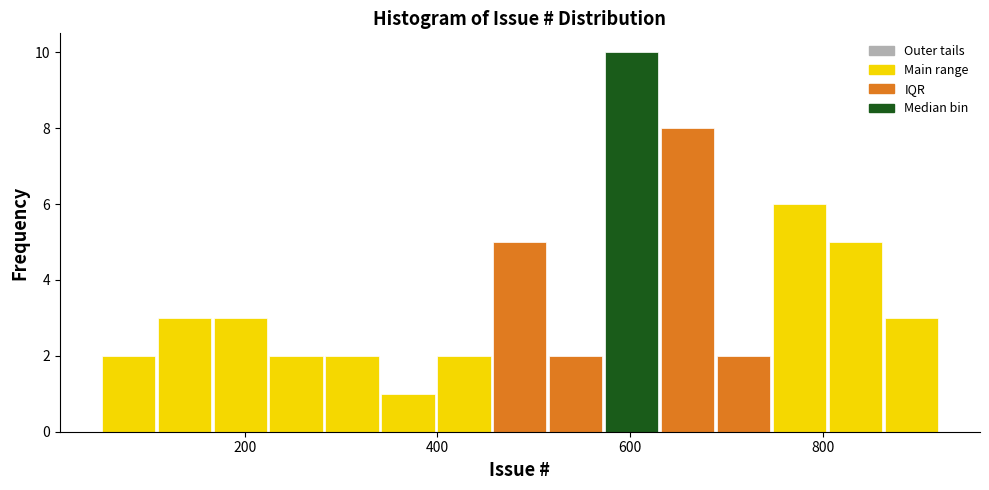

Read against the x-axis, roughly where is the centre of the tallest bar?

600